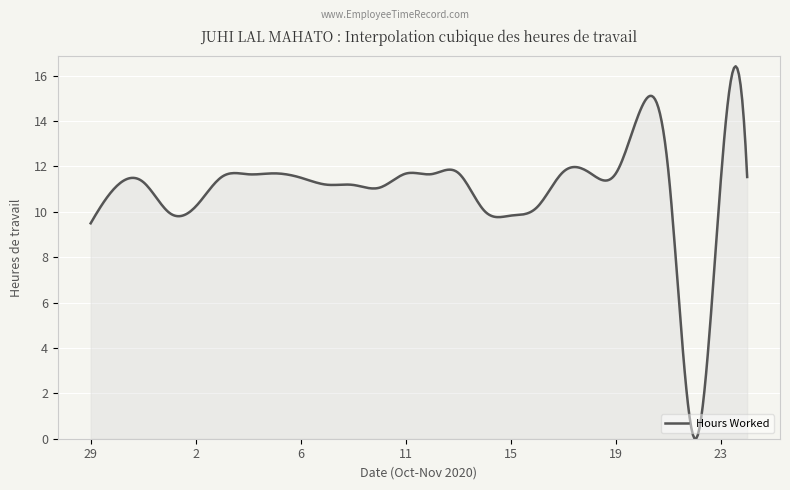

What is the maximum value shown in the chart?

16.4